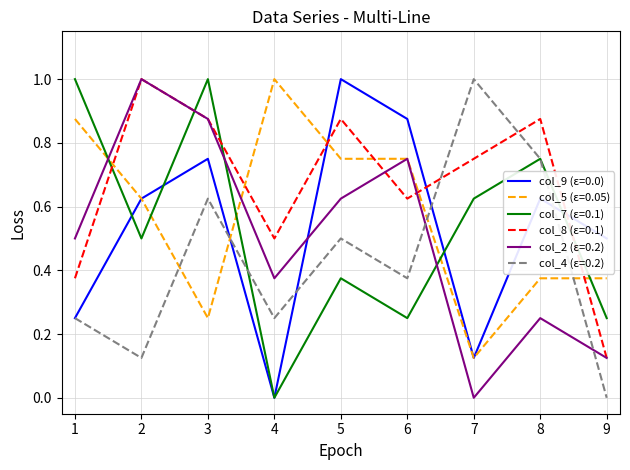

Between which two adjacent categories do col_2 (ε=0.2) and col_4 (ε=0.2) first intersect?

6 and 7